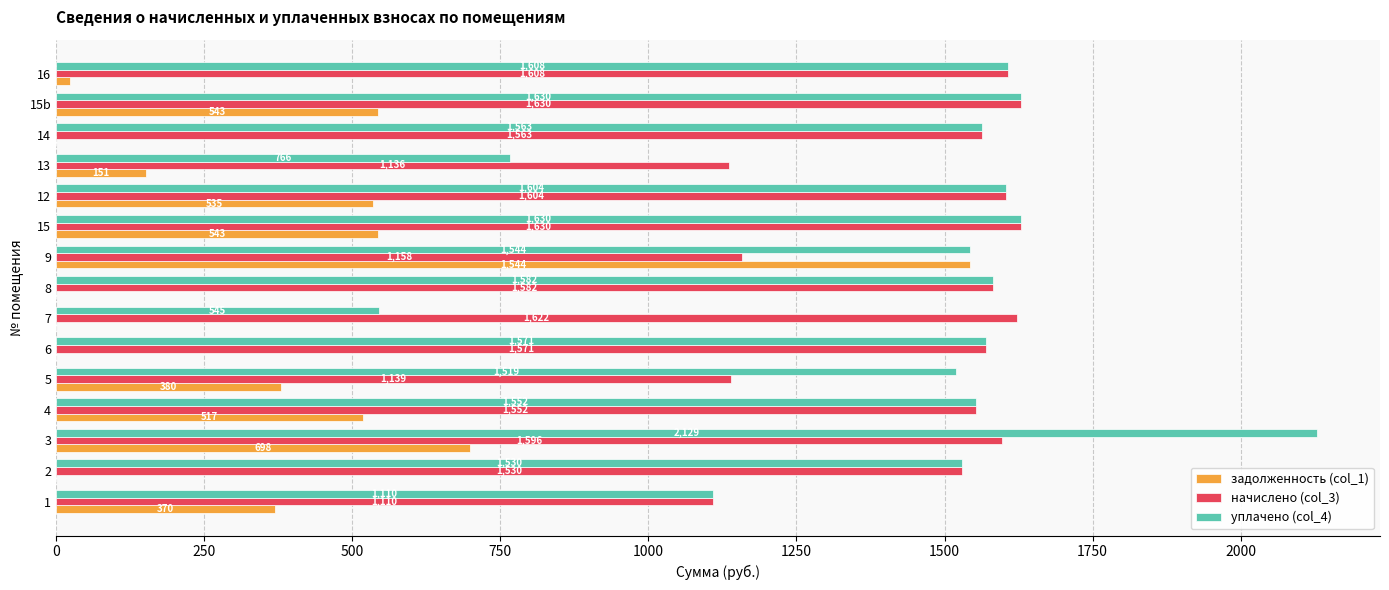

At which category is the sum across all series the highest?

3